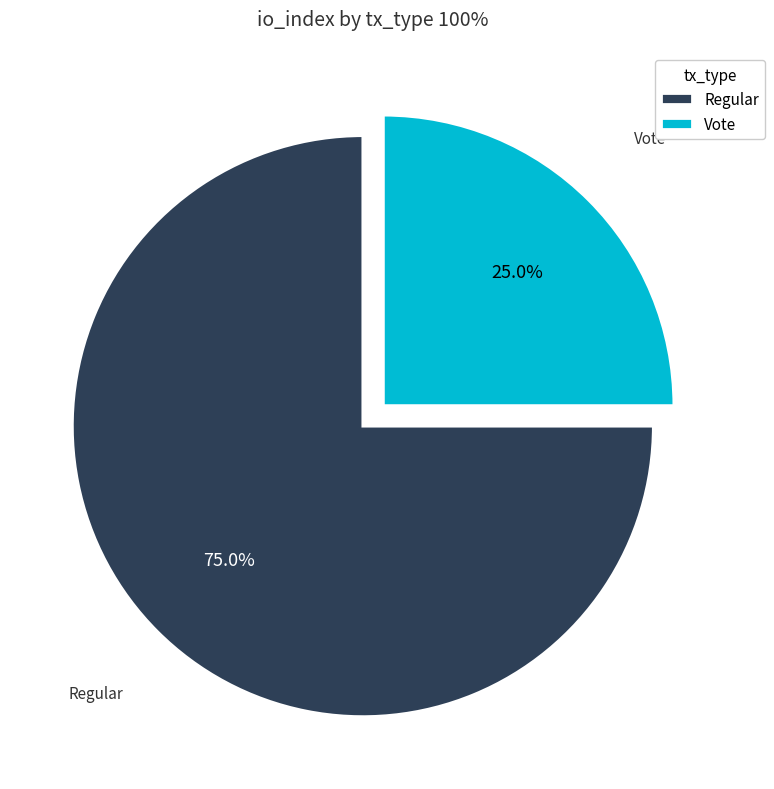

What is the largest slice in the pie chart?

Regular